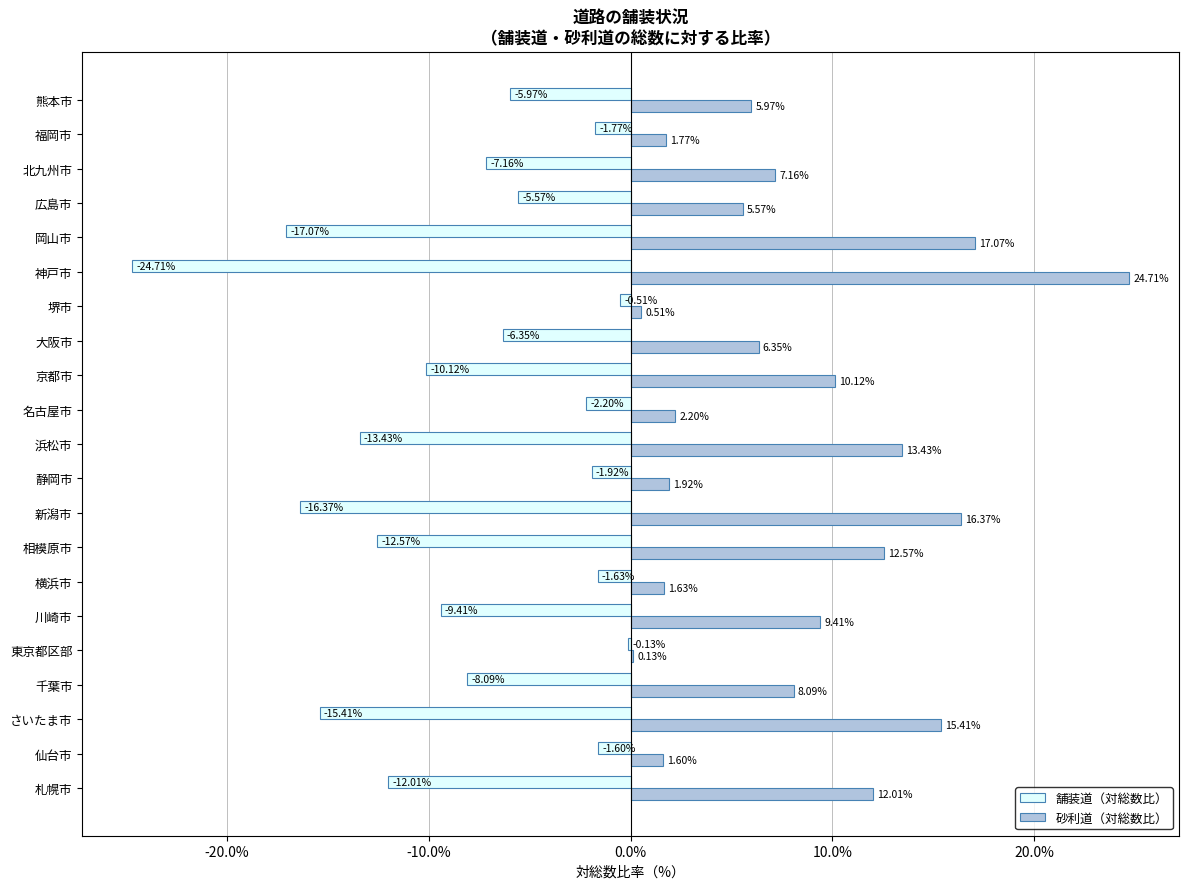

Which series has the largest total across all categories?

砂利道（対総数比）